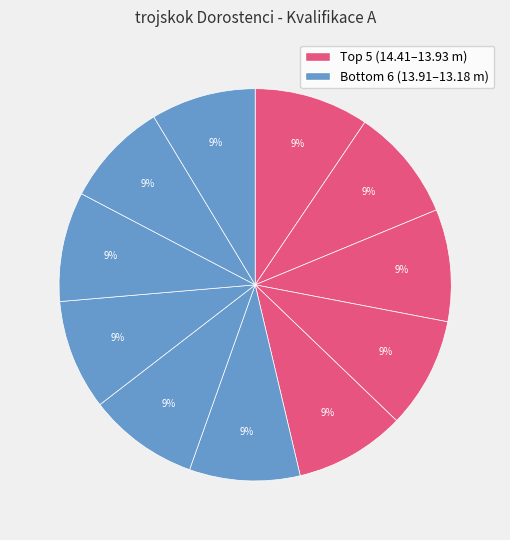

How many slices are in this pie chart?

11